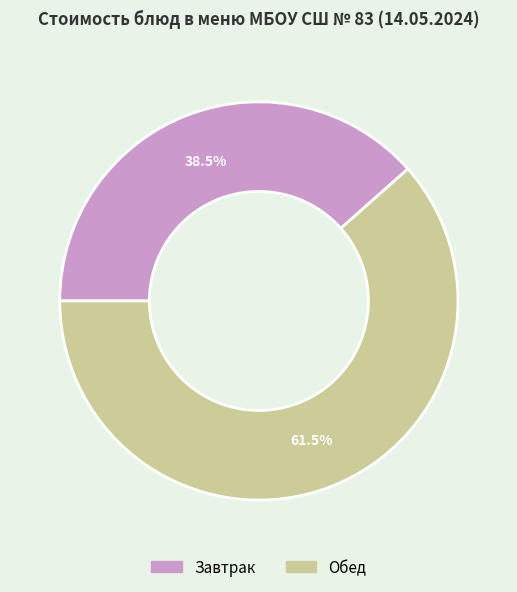

To the nearest percent, what is the average slice percentage?

50%